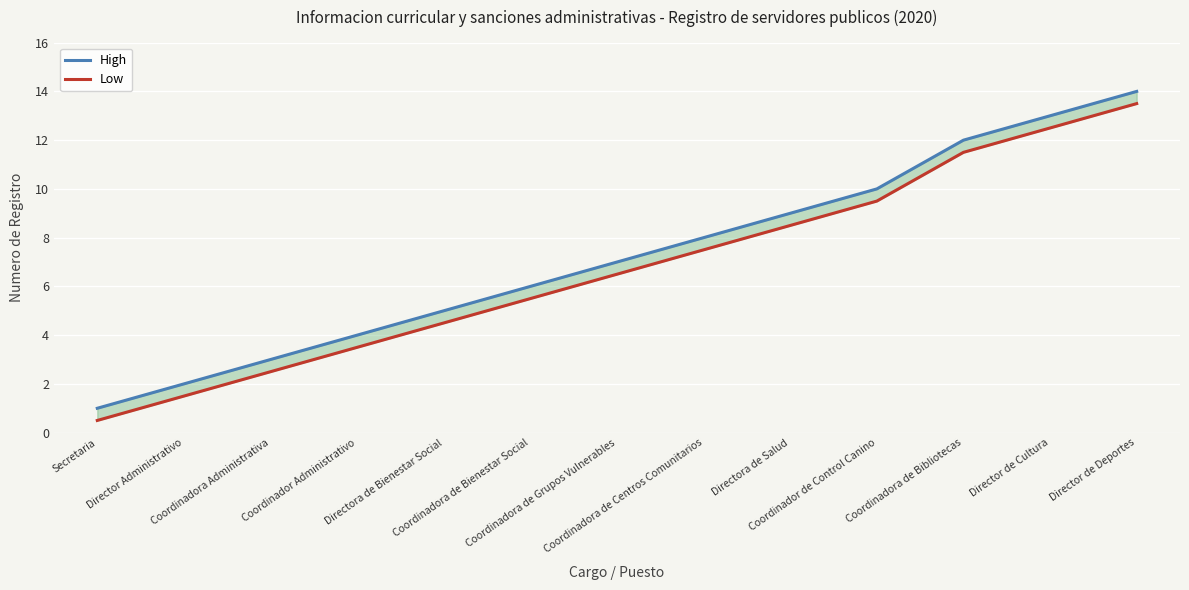

Which series changed the most between Director Administrativo and Coordinador Administrativo?

High